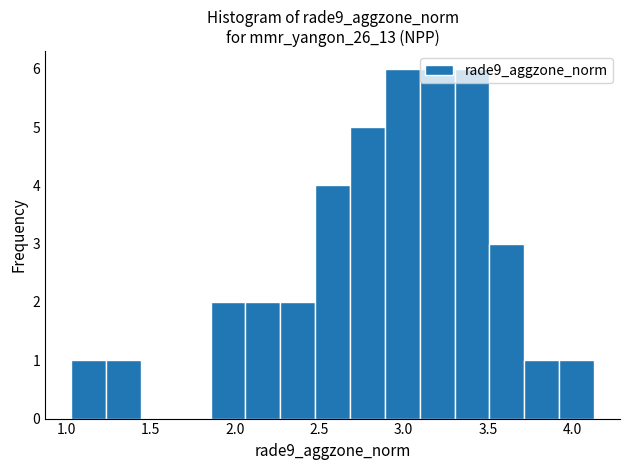

Reading left to right, transcribe this chart: for each bar, give the range it covers on the x-axis and its height. Neither the bar edges nor the heights are printed on the chart, so give them approximately, as read against the axes.

1.05 to 1.25: 1
1.25 to 1.45: 1
1.45 to 1.65: 0
1.65 to 1.85: 0
1.85 to 2.05: 2
2.05 to 2.25: 2
2.25 to 2.50: 2
2.50 to 2.70: 4
2.70 to 2.90: 5
2.90 to 3.10: 6
3.10 to 3.30: 6
3.30 to 3.50: 6
3.50 to 3.70: 3
3.70 to 3.90: 1
3.90 to 4.15: 1